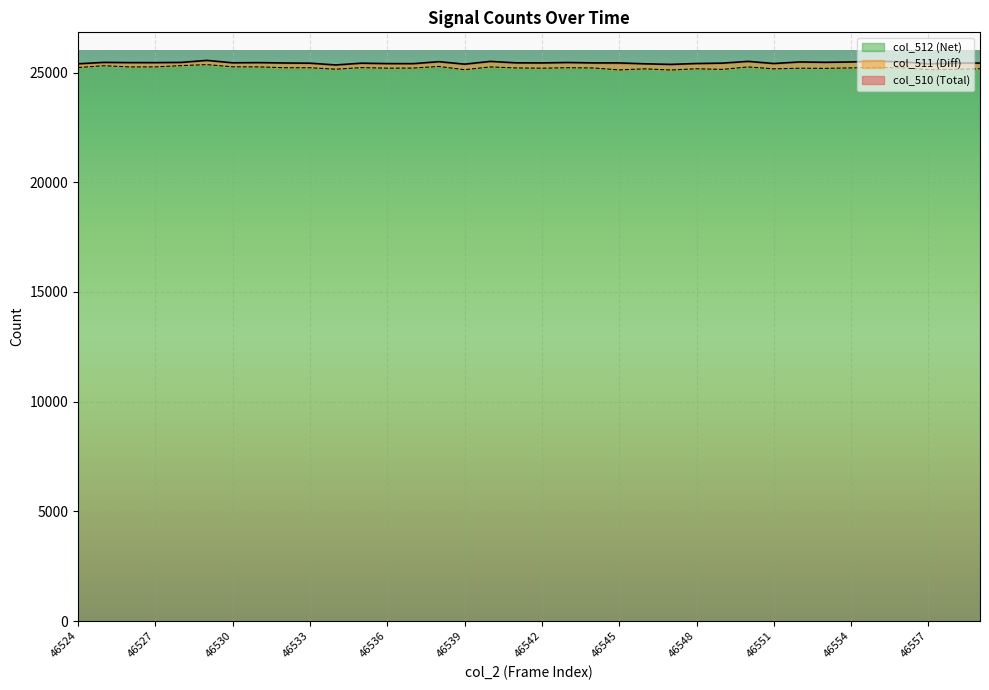

Is it true that col_512 (Net) equals 25170 at 46551?

True